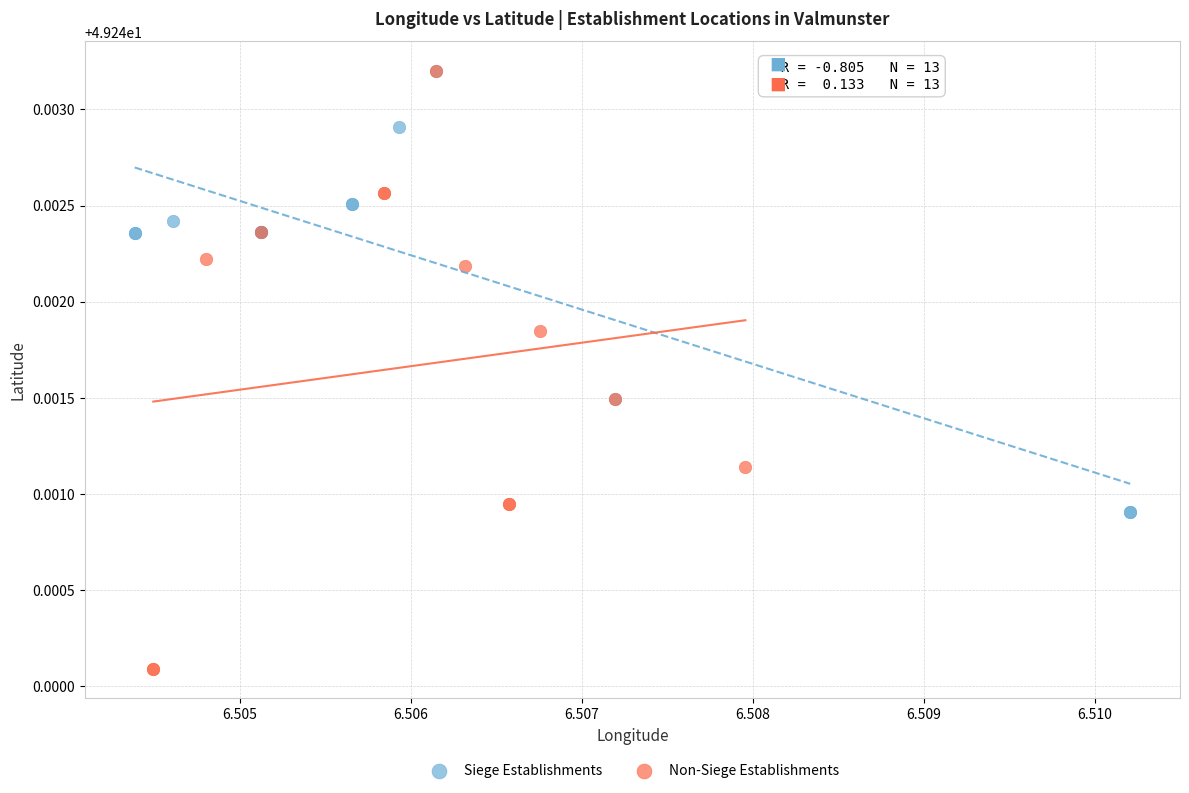

Which series has the widest spread of Y values?

Non-Siege Establishments